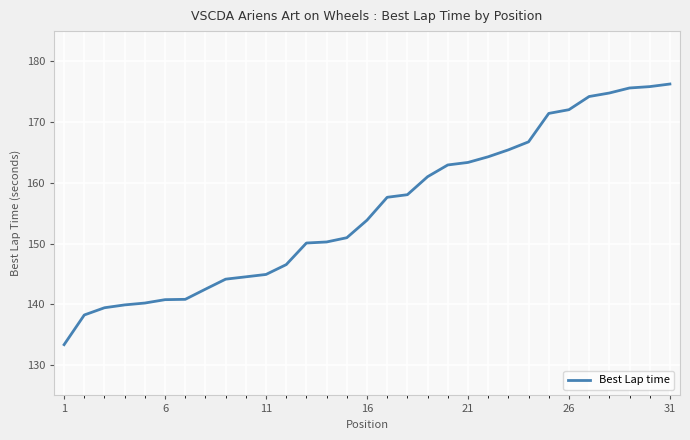

What is the sum of all values?

4820.5